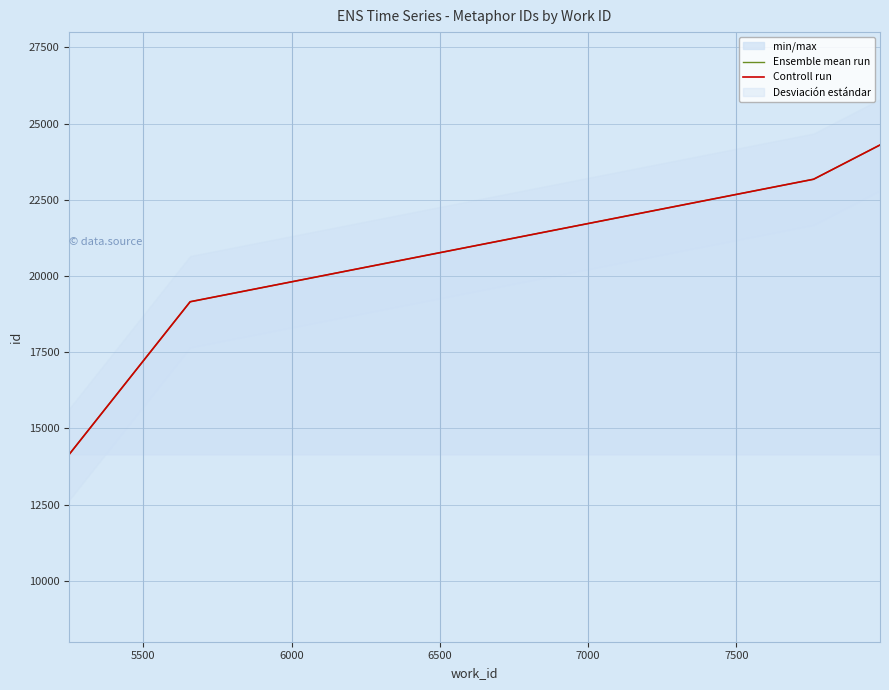

True or false: Controll run and Ensemble mean run intersect in this chart.

False